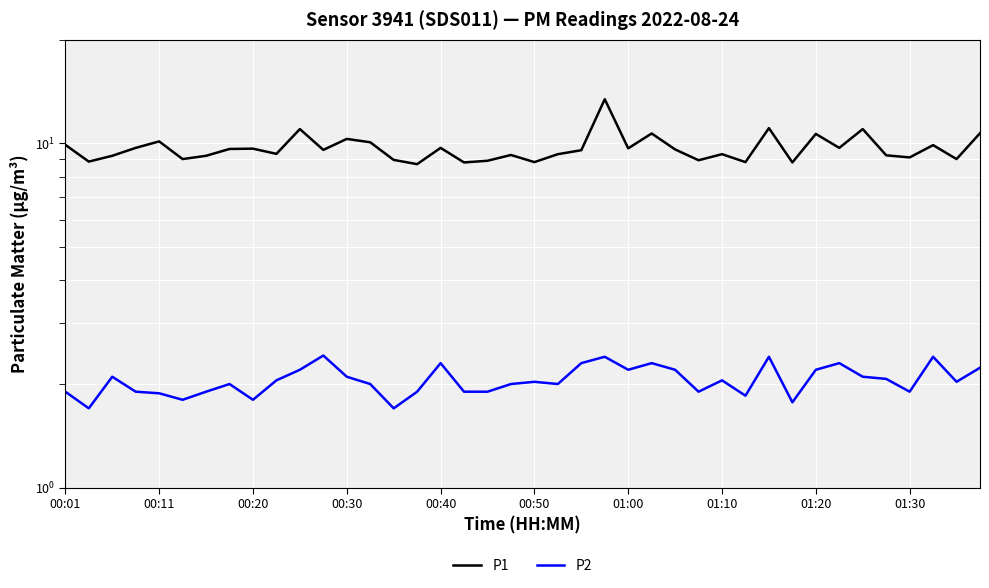

In P2, how many points are lower than both neighbors (excluding endpoints)?

11